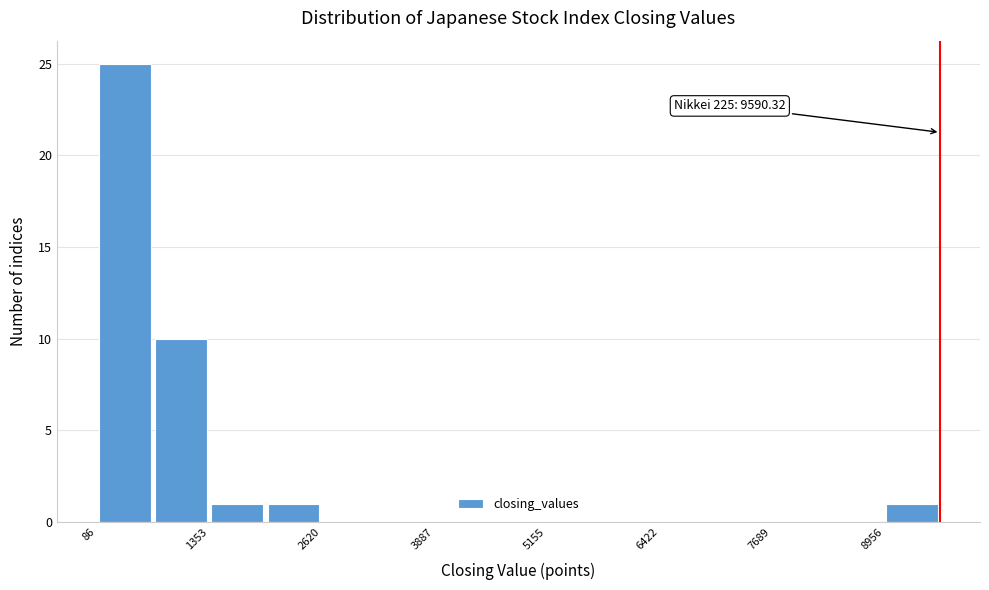

Around what value on the x-axis is the tallest bar? Give the approximate position of its centre, as read against the axis.

400